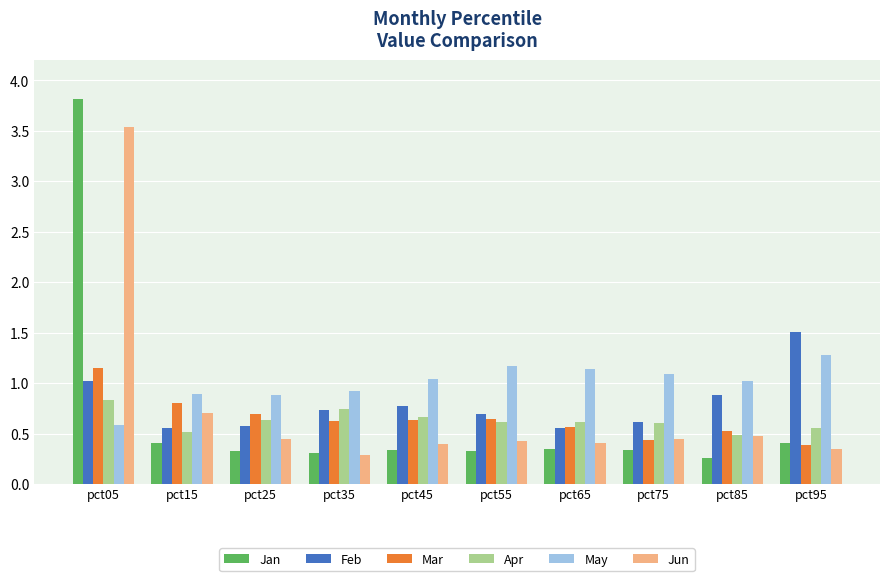

Which category has the lowest value in the Jun series?

pct35